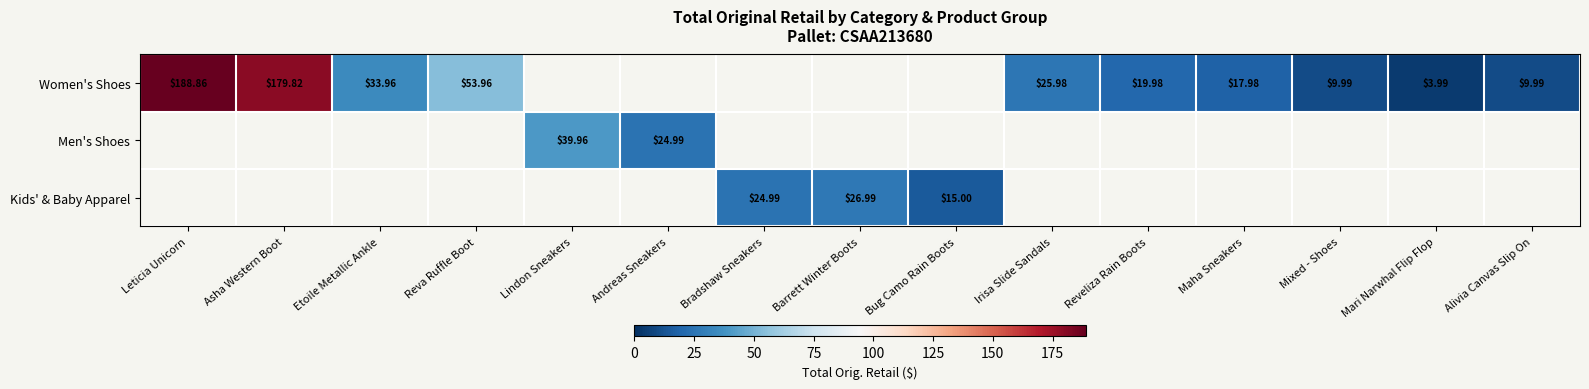

How many distinct data groups are displayed?

3